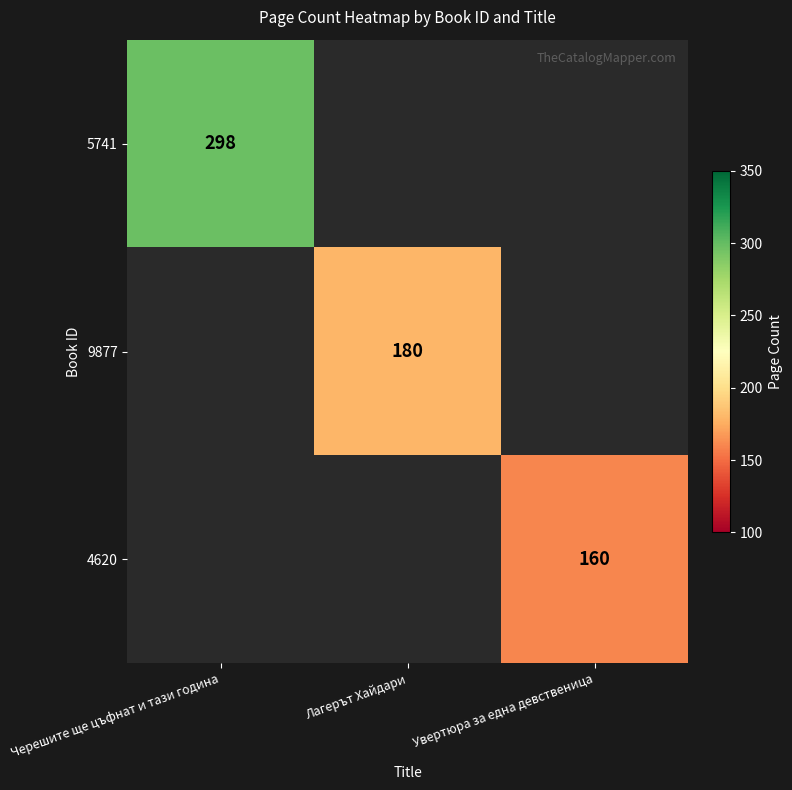

The 4620 series shows 64 at Увертюра за една девственица. True or false?

False